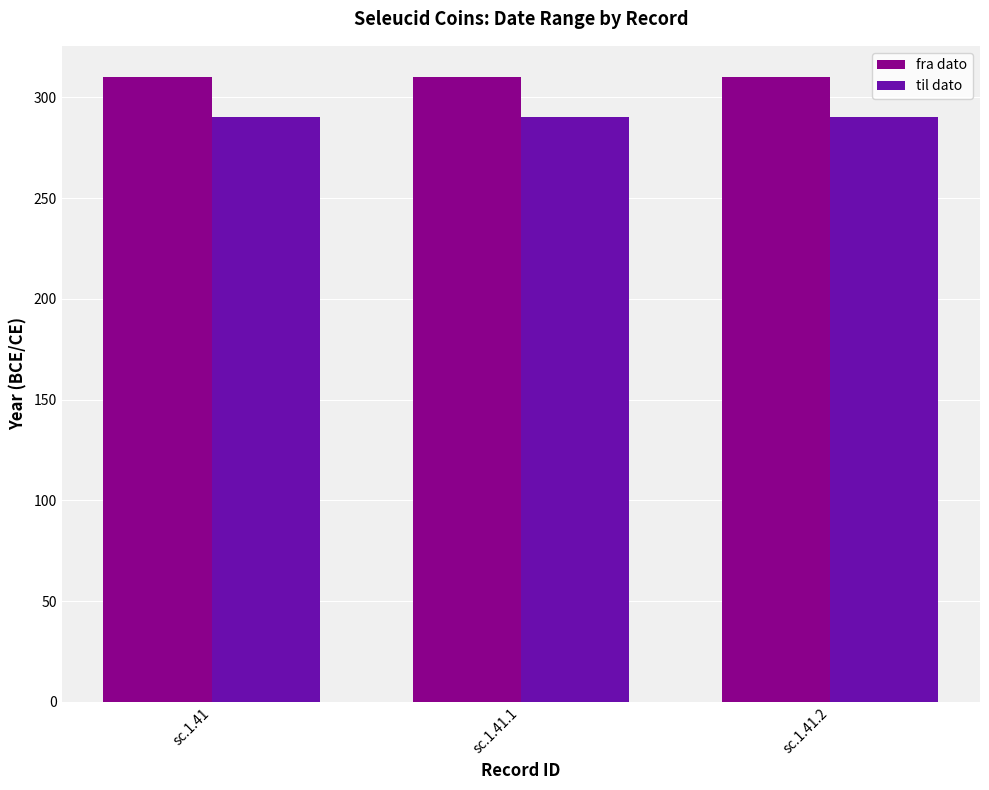

How many bars are there in each group?

2